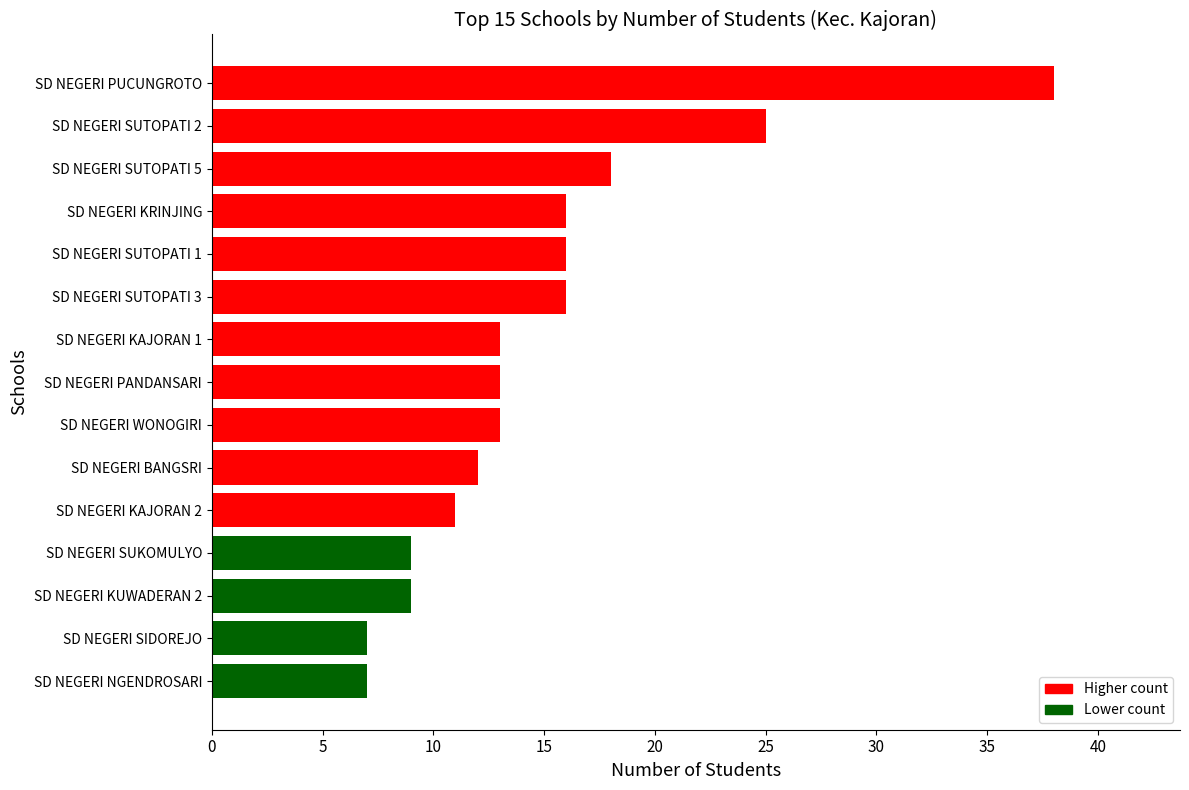

Which label corresponds to the largest value in the chart?

SD NEGERI PUCUNGROTO